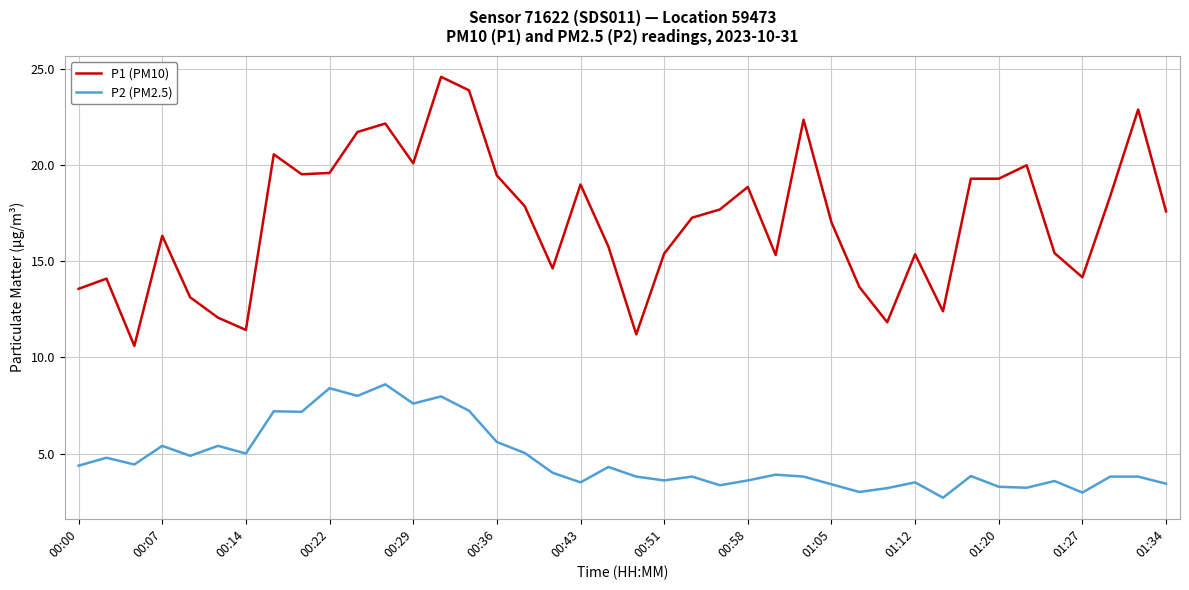

List the series in order of their peak value, lowest first.

P2 (PM2.5), P1 (PM10)